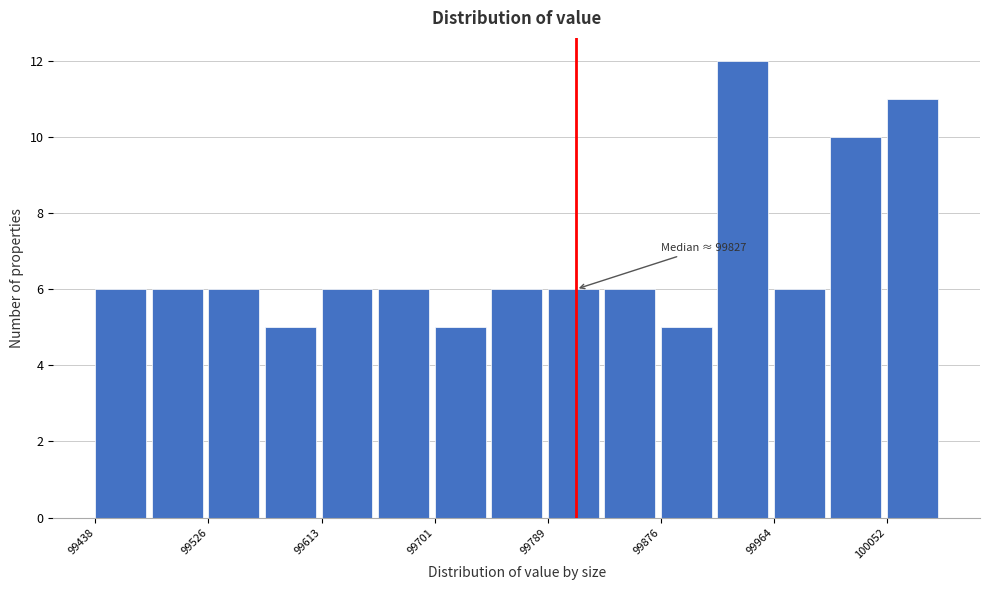

Over which range of the x-axis is the bar tallest?

99920 to 99960